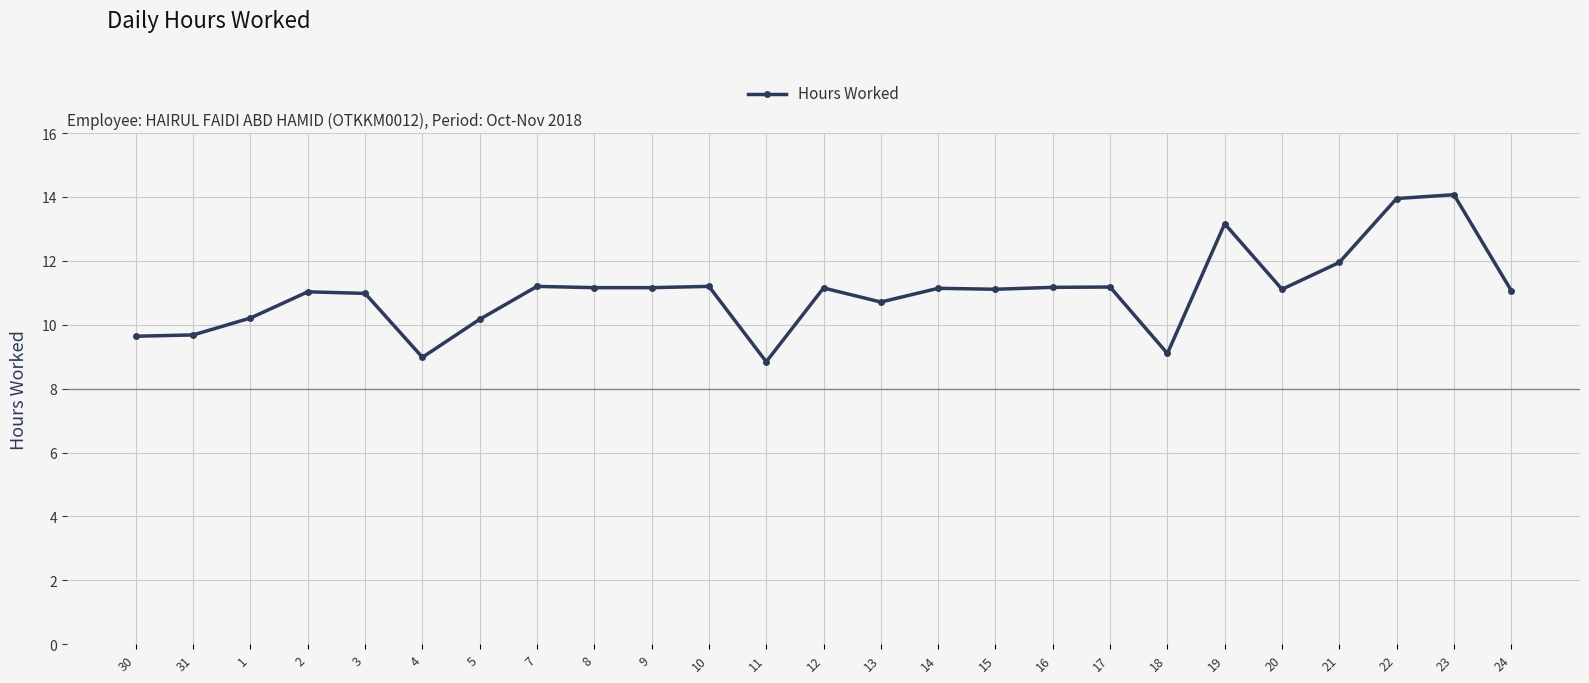

What is the greatest value displayed?

14.1